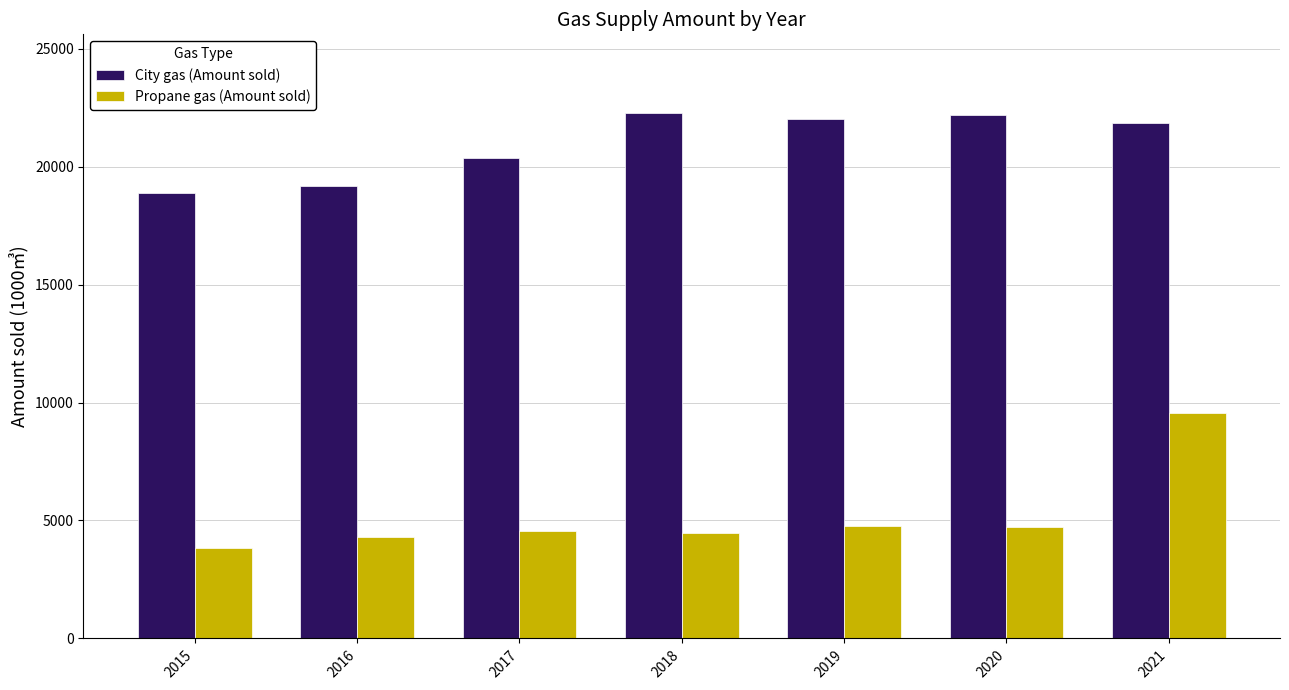

At which category does the chart reach its minimum across all series?

2015